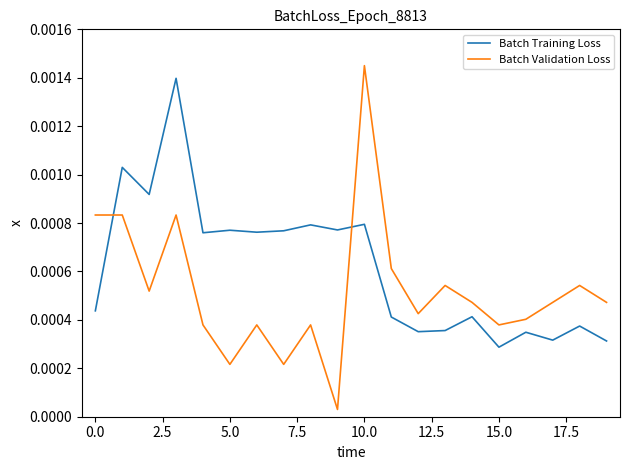

Which series has the largest total across all categories?

Batch Training Loss